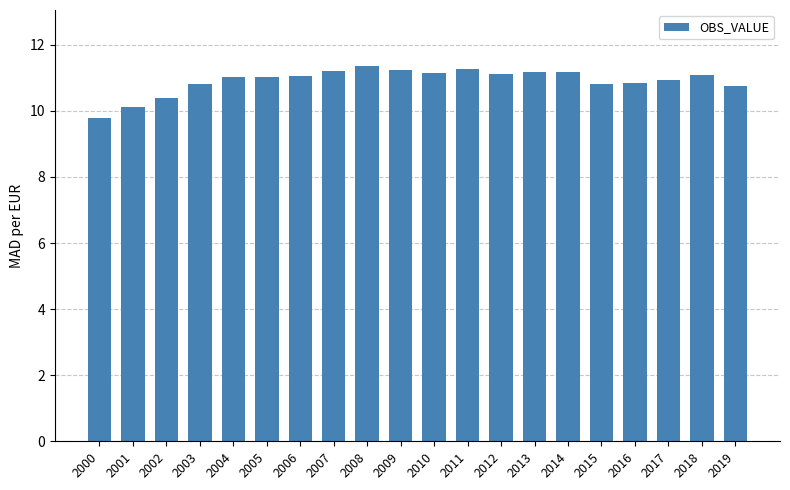

What is the difference between the values at 2000 and 2016?

1.1